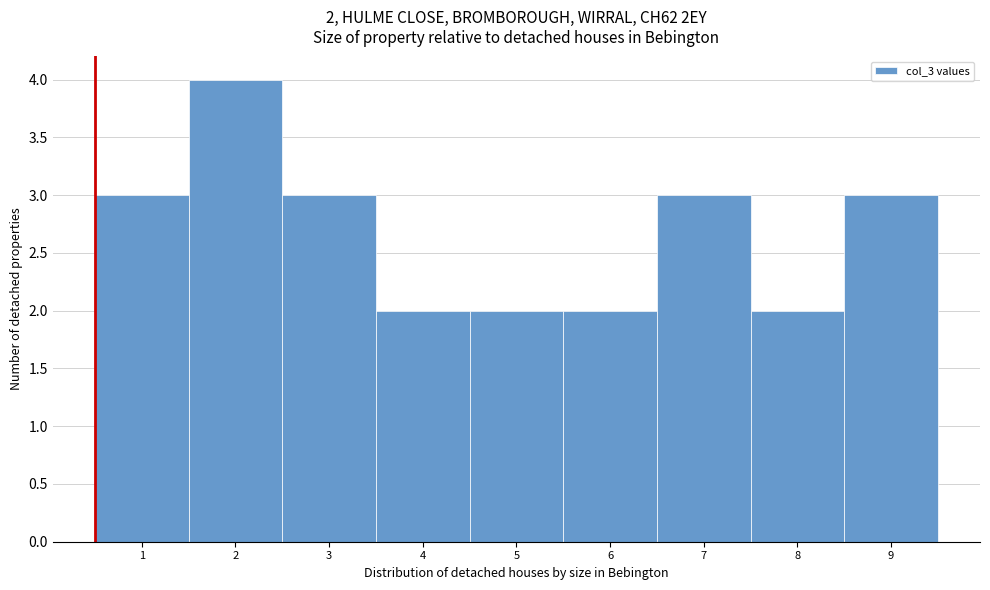

Reading right to left, list all the values displayed in this chart.

3	2	3	2	2	2	3	4	3